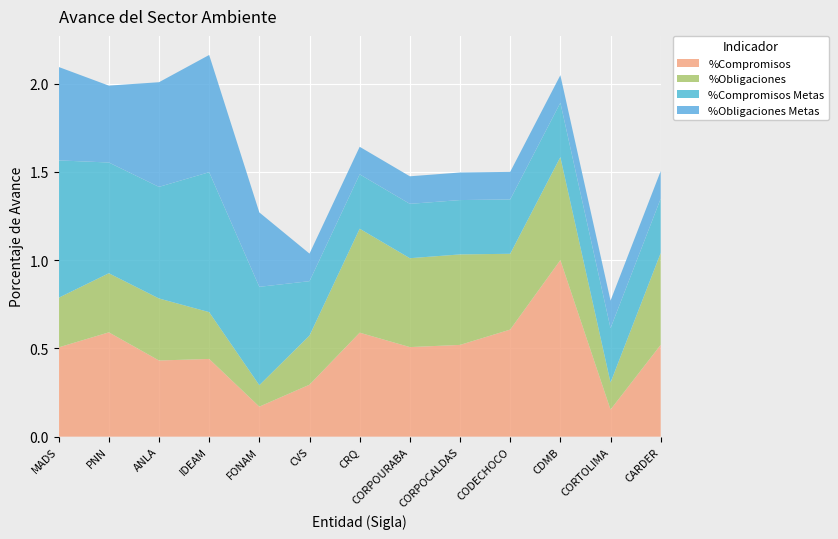

Reading left to right, what are all the values shown in this chart?

%Compromisos: 0.5	0.6	0.4	0.4	0.2	0.3	0.6	0.5	0.5	0.6	1.0	0.2	0.5
%Obligaciones: 0.3	0.3	0.4	0.3	0.1	0.3	0.6	0.5	0.5	0.4	0.6	0.2	0.5
%Compromisos Metas: 0.8	0.6	0.6	0.8	0.6	0.3	0.3	0.3	0.3	0.3	0.3	0.3	0.3
%Obligaciones Metas: 0.5	0.4	0.6	0.7	0.4	0.2	0.2	0.2	0.2	0.2	0.2	0.2	0.2